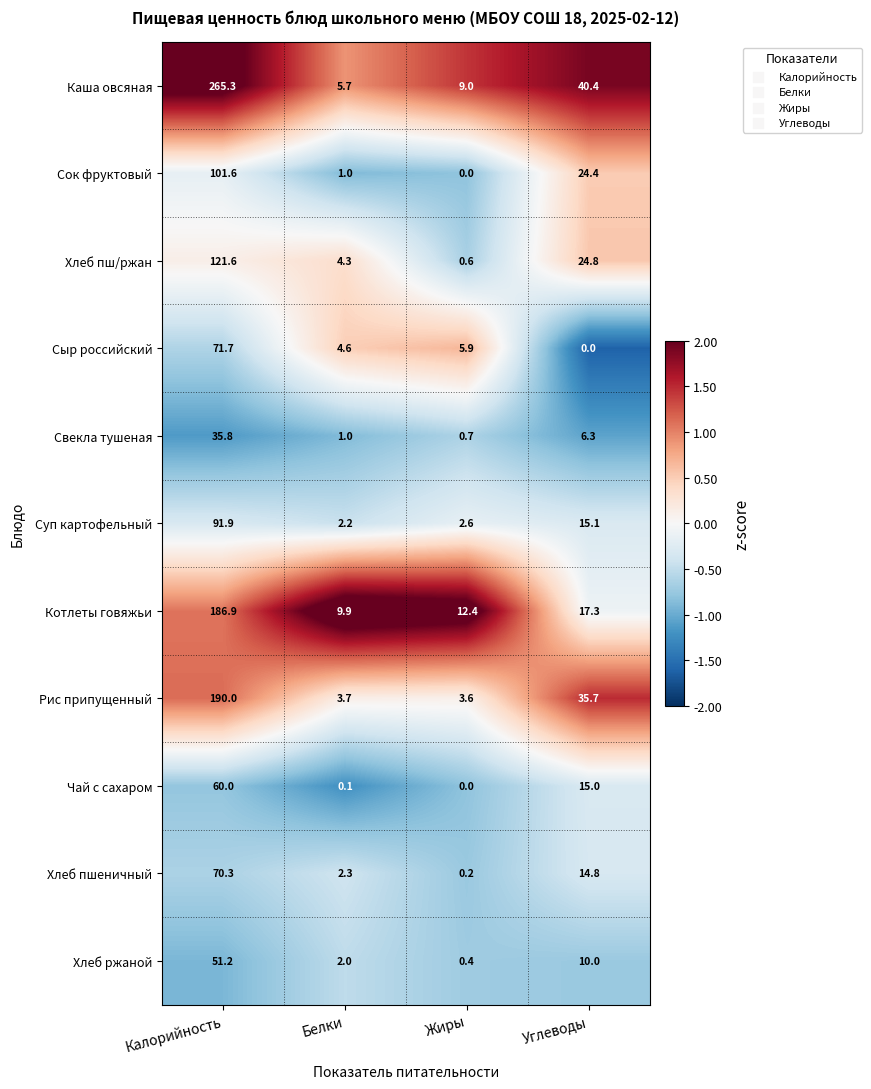

How many data points does each series have?

4